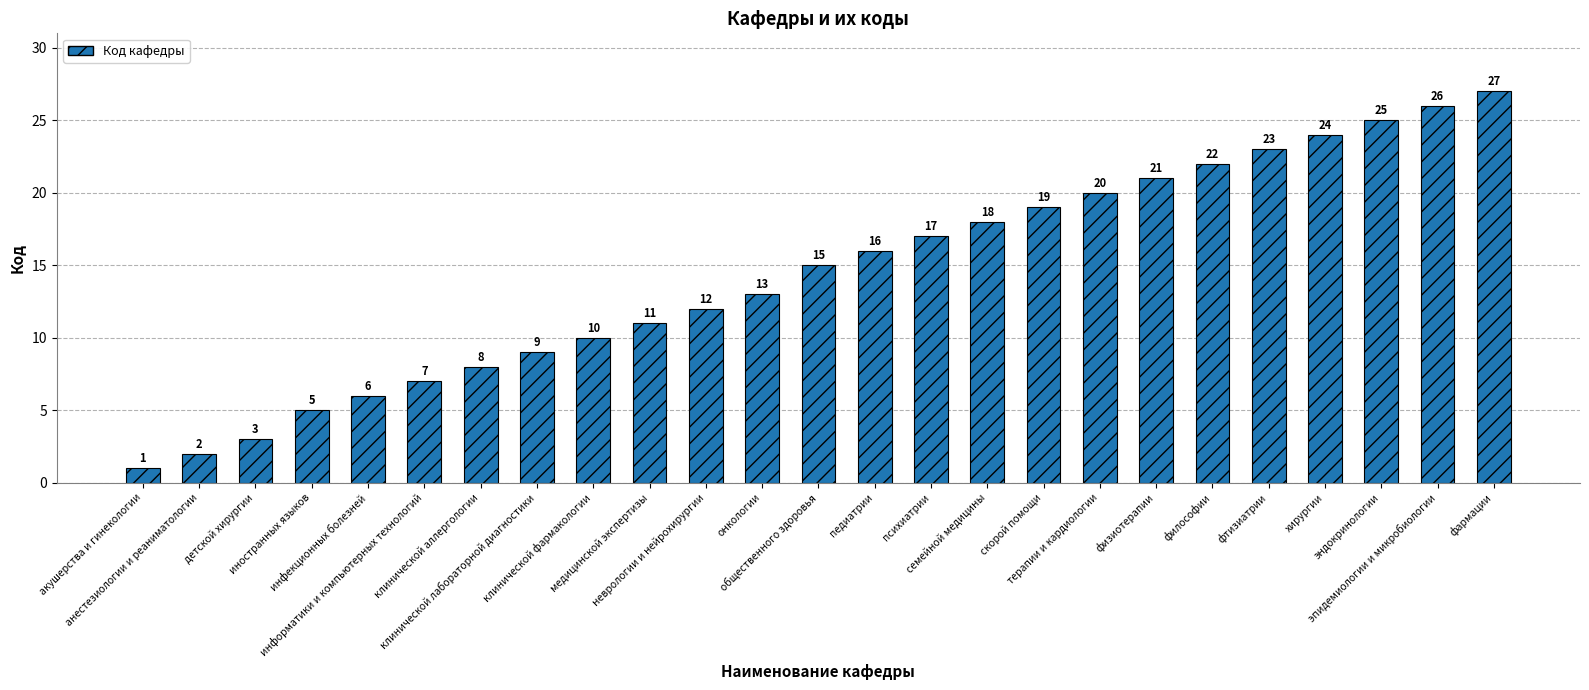

List the labels in order of value, largest first.

фармации, эпидемиологии и микробиологии, эндокринологии, хирургии, фтизиатрии, философии, физиотерапии, терапии и кардиологии, скорой помощи, семейной медицины, психиатрии, педиатрии, общественного здоровья, онкологии, неврологии и нейрохирургии, медицинской экспертизы, клинической фармакологии, клинической лабораторной диагностики, клинической аллергологии, информатики и компьютерных технологий, инфекционных болезней, иностранных языков, детской хирургии, анестезиологии и реаниматологии, акушерства и гинекологии